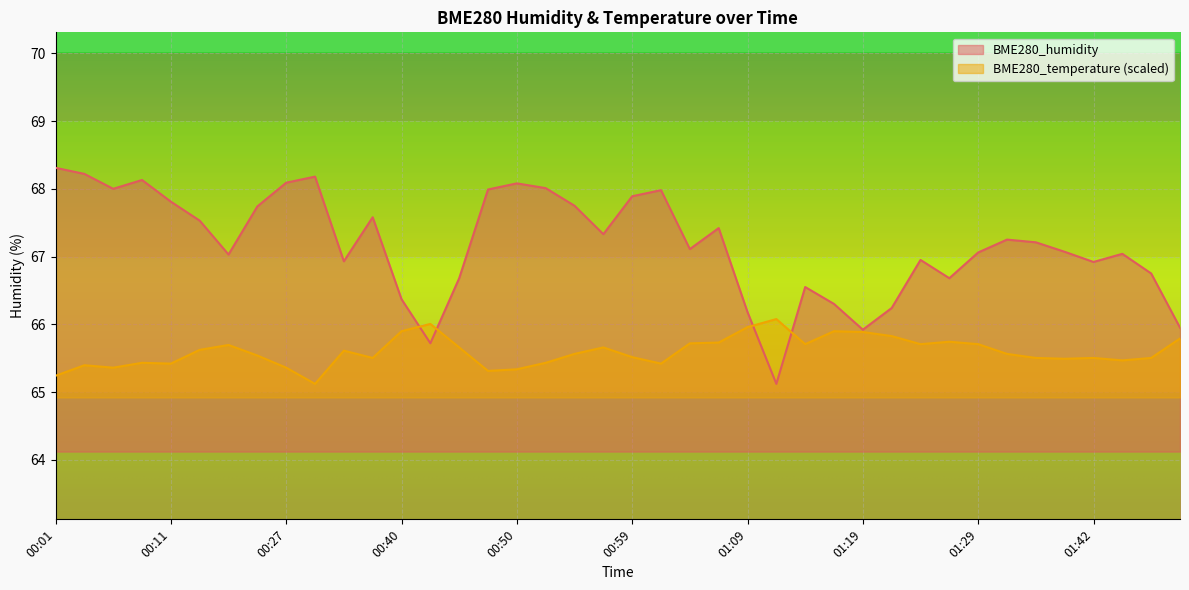

Which category has the highest value in the BME280_humidity series?

00:01